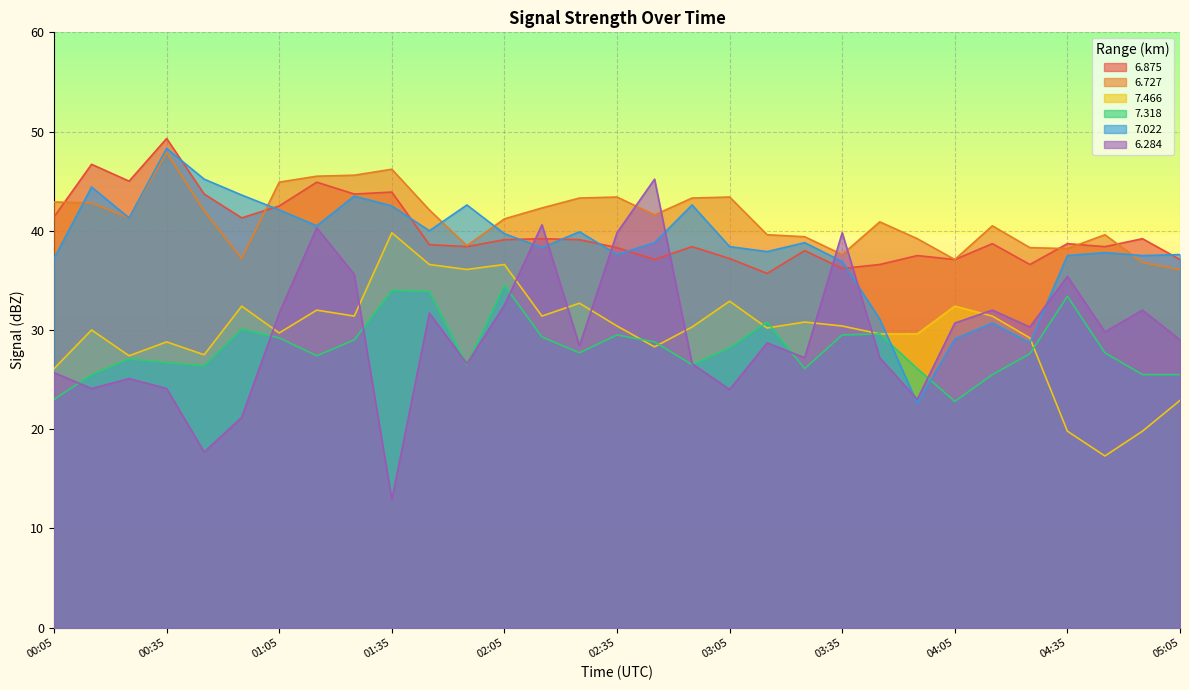

What is the difference between the maximum and minimum values in the 6.727 series?

11.8